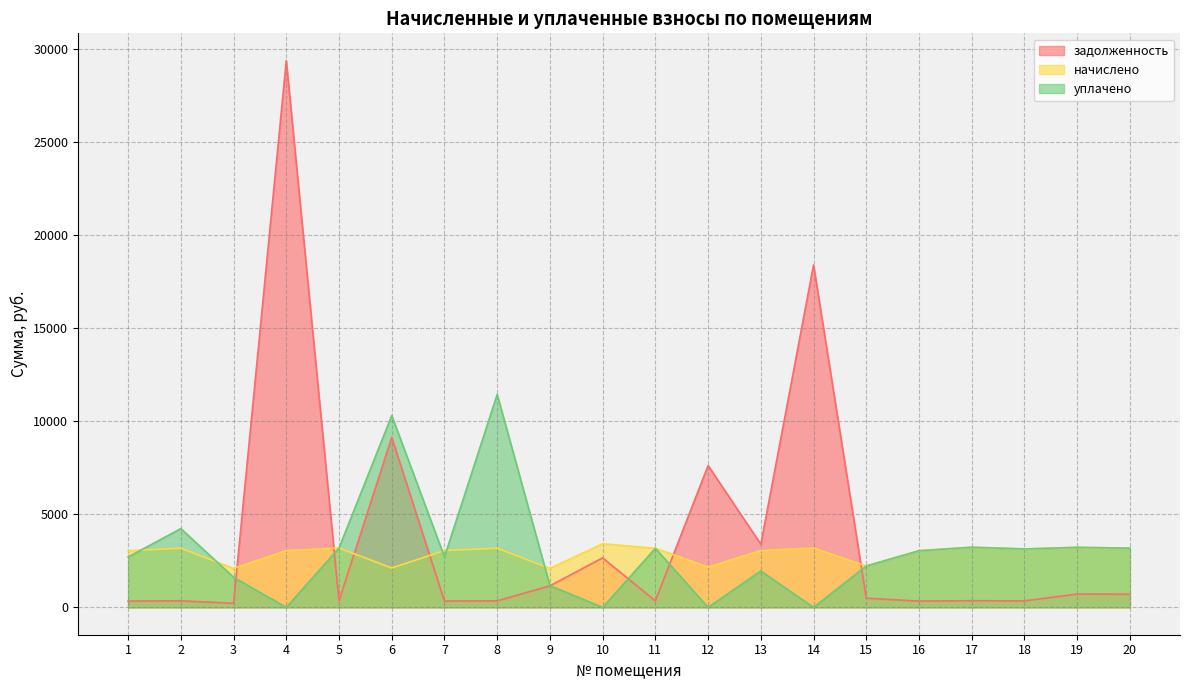

Reading left to right, extract all data points from this chart.

задолженность: 338.4	352.8	219.7	29378.2	354.4	9134.9	339.2	352.8	1157.5	2660.0	352.5	7621.9	3393.3	18400.1	494.4	338.4	359.2	348.8	716.8	707.2
начислено: 3045.6	3175.2	2095.9	3052.8	3189.6	2116.8	3052.8	3175.2	2095.9	3420.0	3175.2	2167.2	3052.8	3189.6	2224.8	3045.6	3232.8	3139.2	3225.6	3182.4
уплачено: 2707.2	4233.6	1620.2	0.0	3189.6	10310.9	2713.6	11443.3	1171.3	0.0	3175.2	0.0	1958.9	0.0	2224.8	3045.6	3232.8	3139.2	3227.6	3182.4